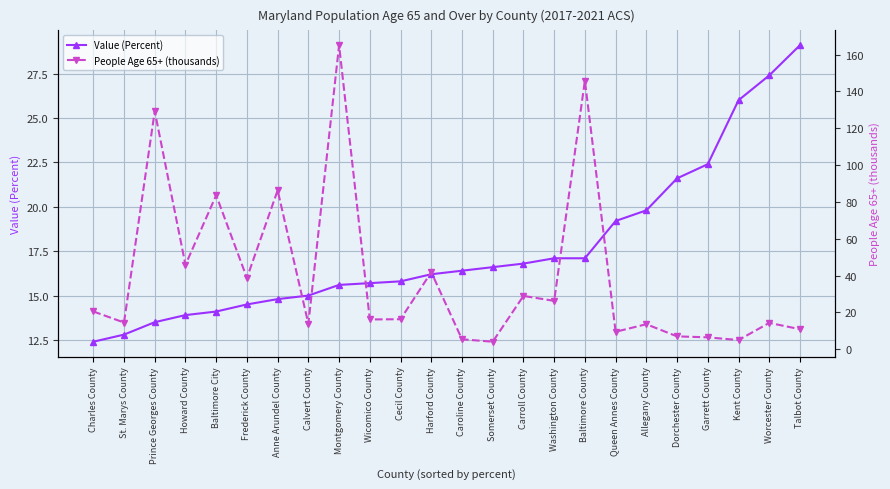

Which series has the largest total across all categories?

People Age 65+ (thousands)